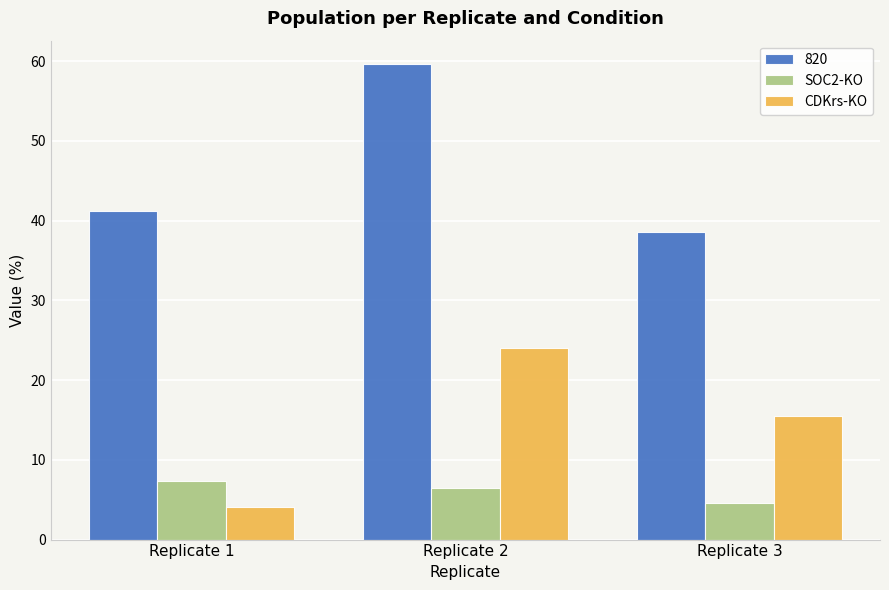

Between Replicate 1 and Replicate 2, which series saw the biggest shift?

CDKrs-KO